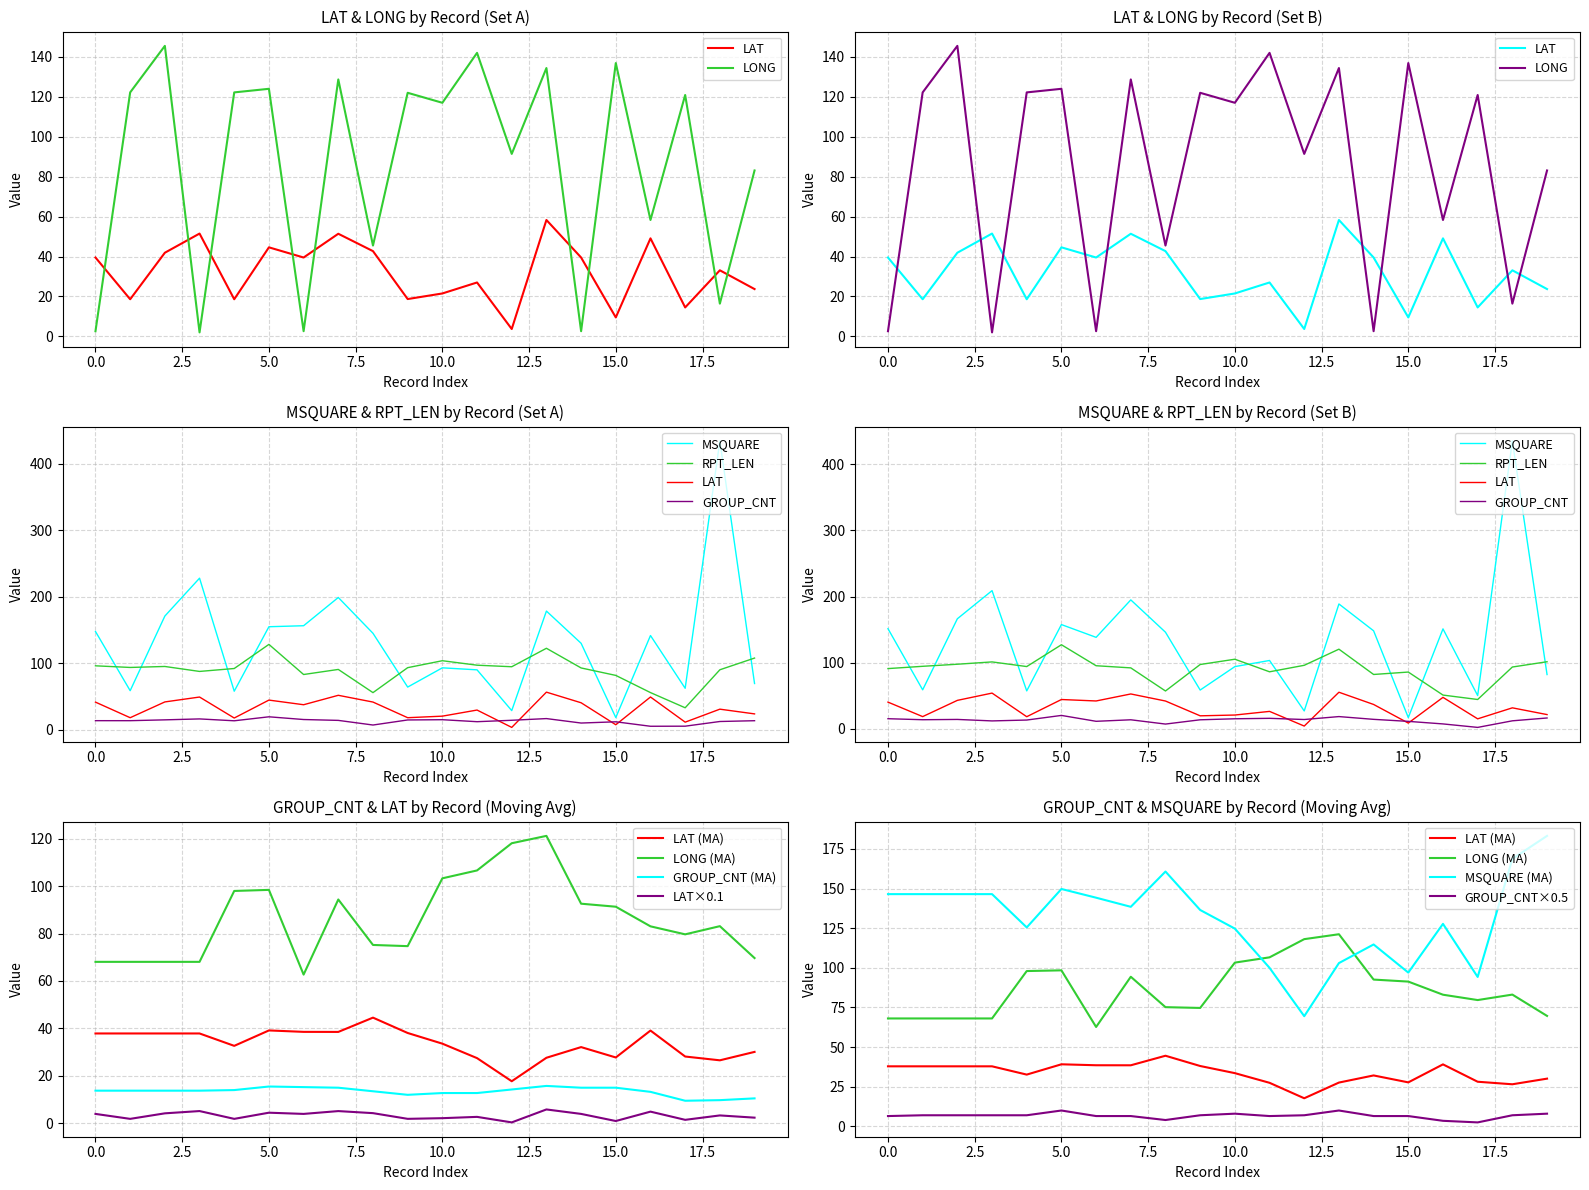

True or false: MSQUARE has more than 1 interior local peaks.

True